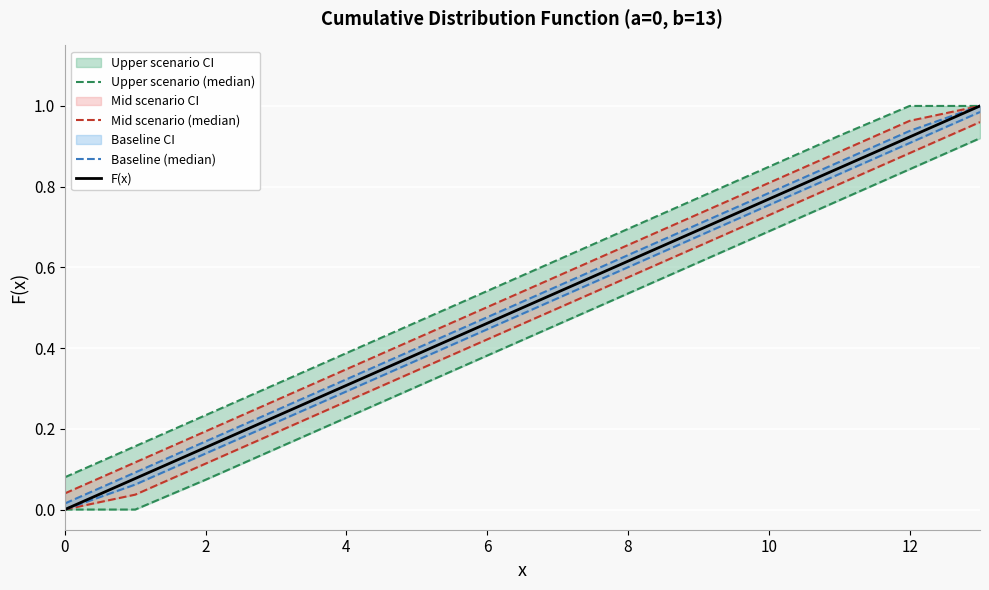

Count the number of data series in this chart.

4